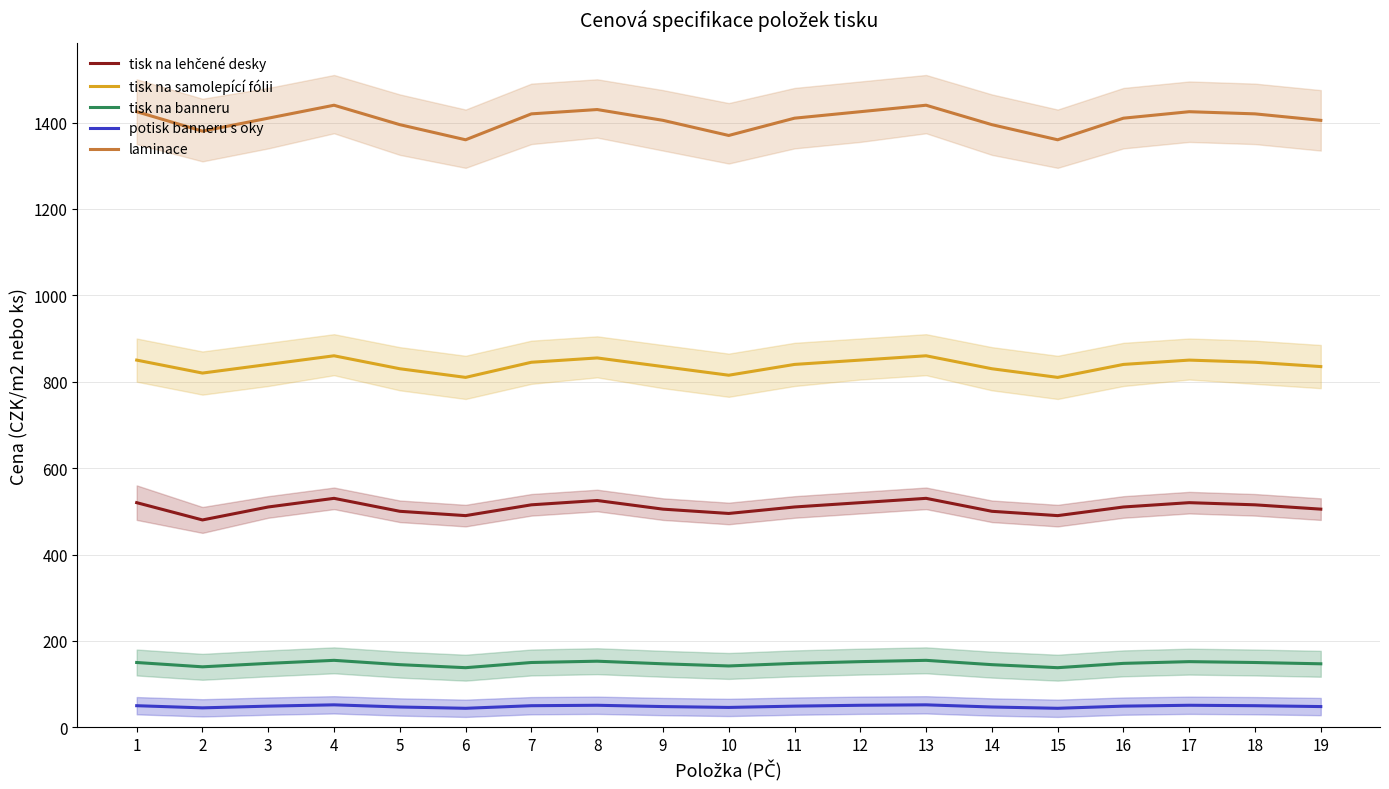

At which label does tisk na banneru reach its minimum?

6